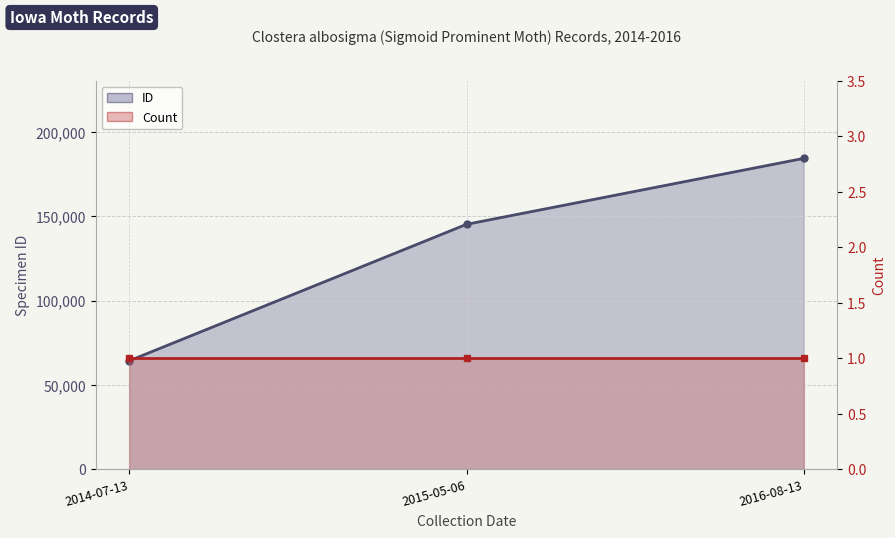

What are all the series names shown in the legend?

ID, Count